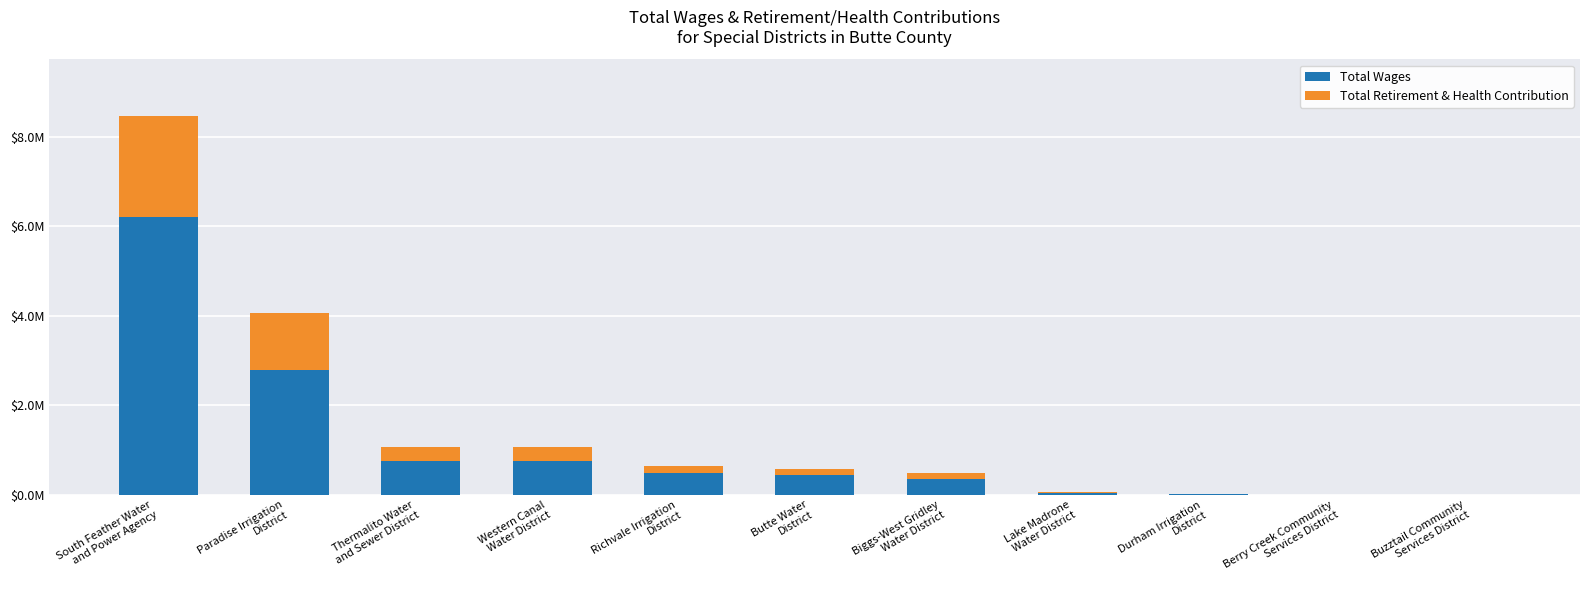

What are all the series names shown in the legend?

Total Wages, Total Retirement & Health Contribution